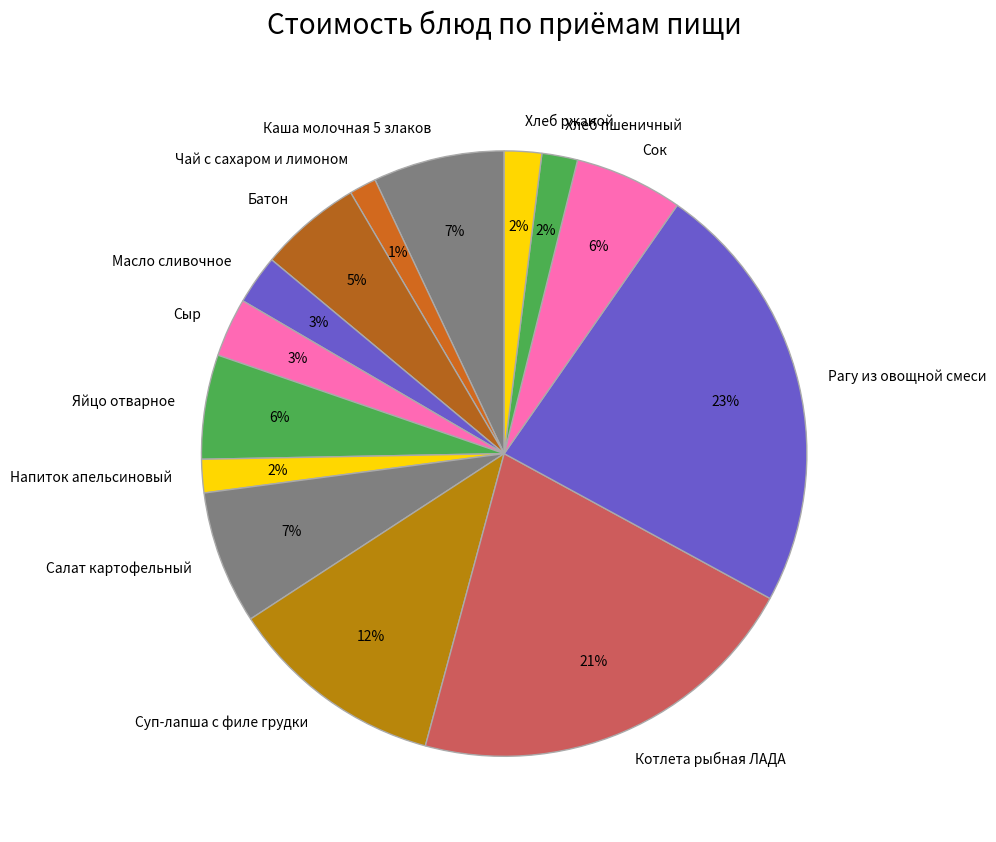

What is the largest slice in the pie chart?

Рагу из овощной смеси